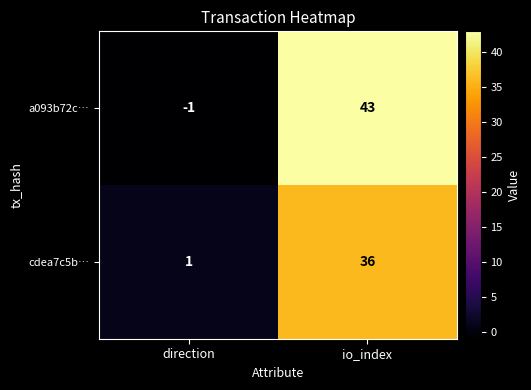

Rank the series at io_index from highest to lowest value.

a093b72c…, cdea7c5b…